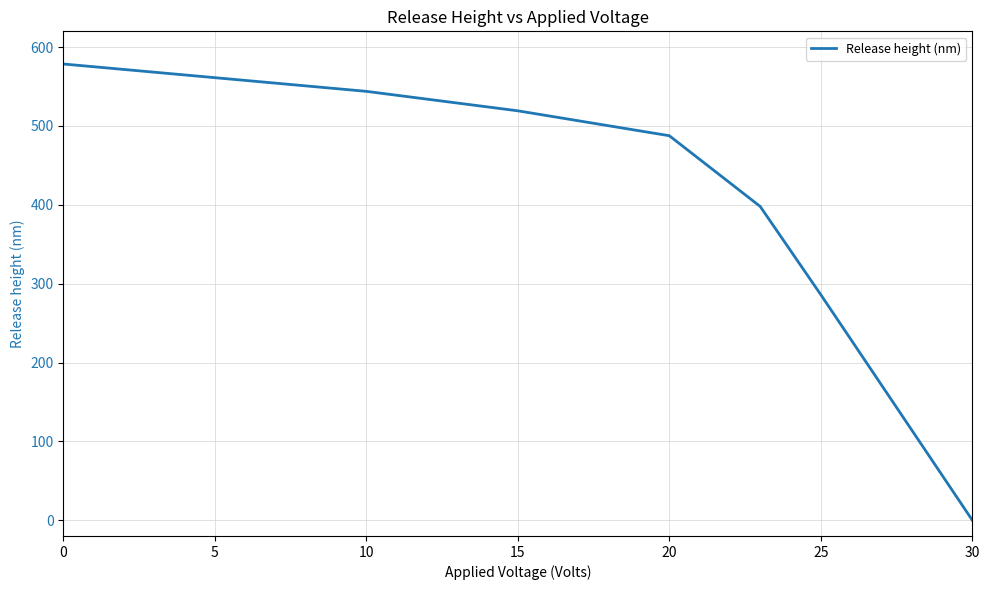

What is the difference between the maximum and second lowest values?

292.6